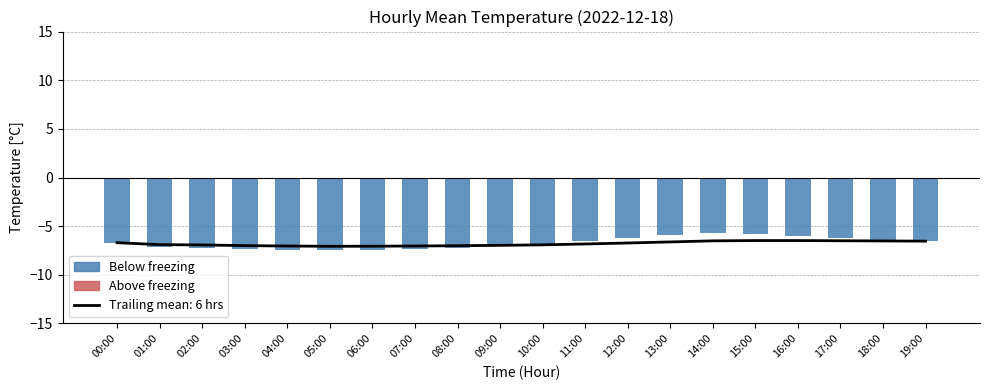

Is it true that Below freezing equals -10.2 at 00:00?

False